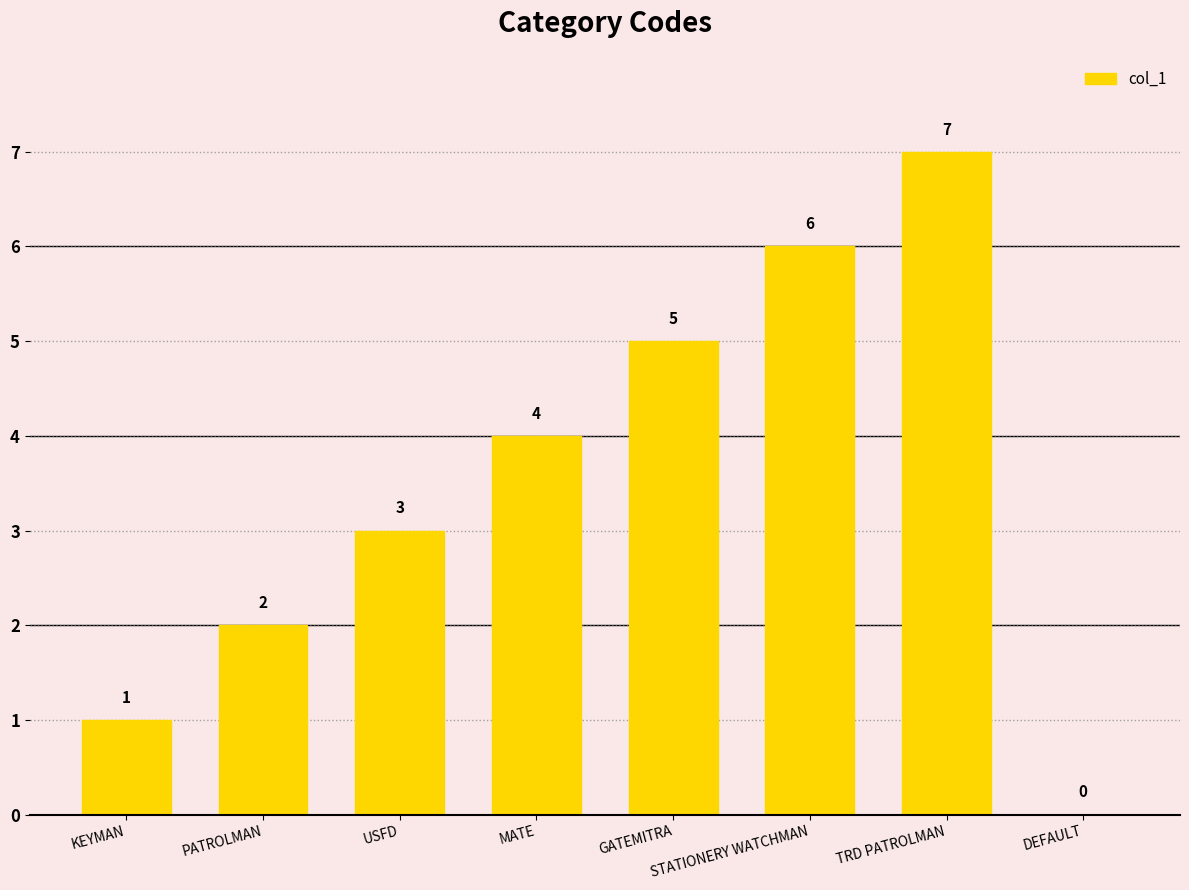

The value at TRD PATROLMAN is 10. True or false?

False